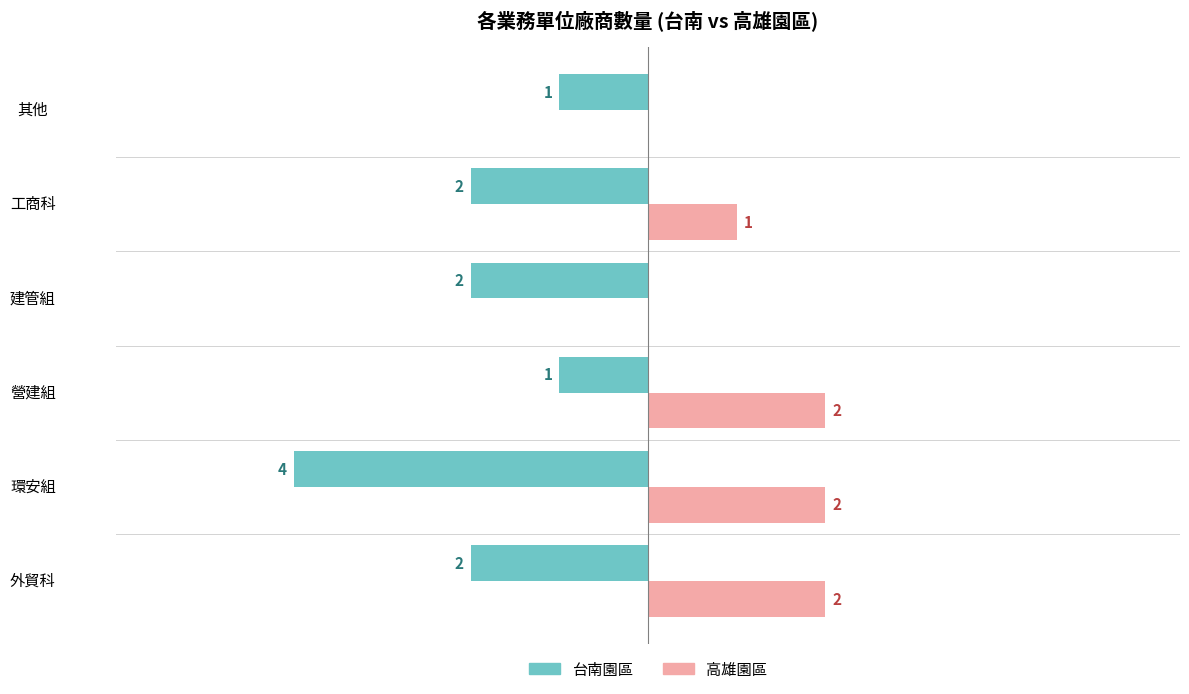

At which category is the sum across all series the highest?

營建組